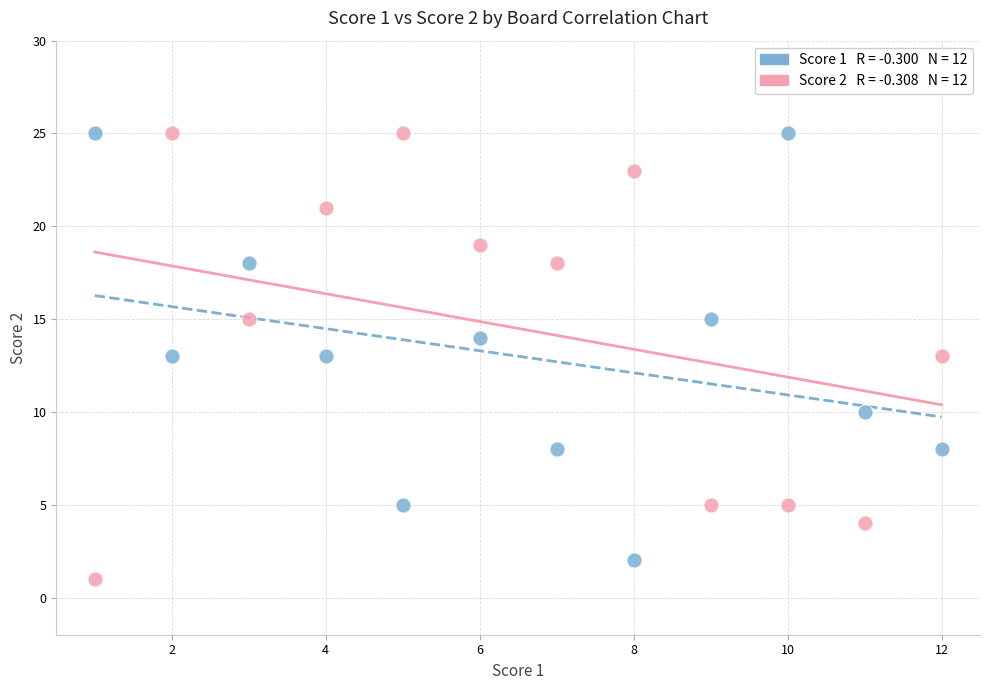

Across all data points, what is the range of X values (max minus min)?

11